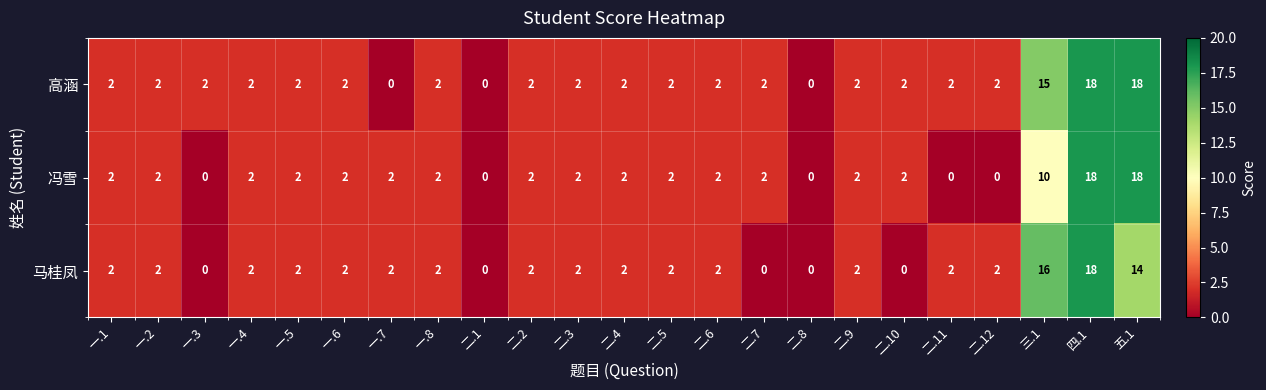

How many data points does each series have?

23